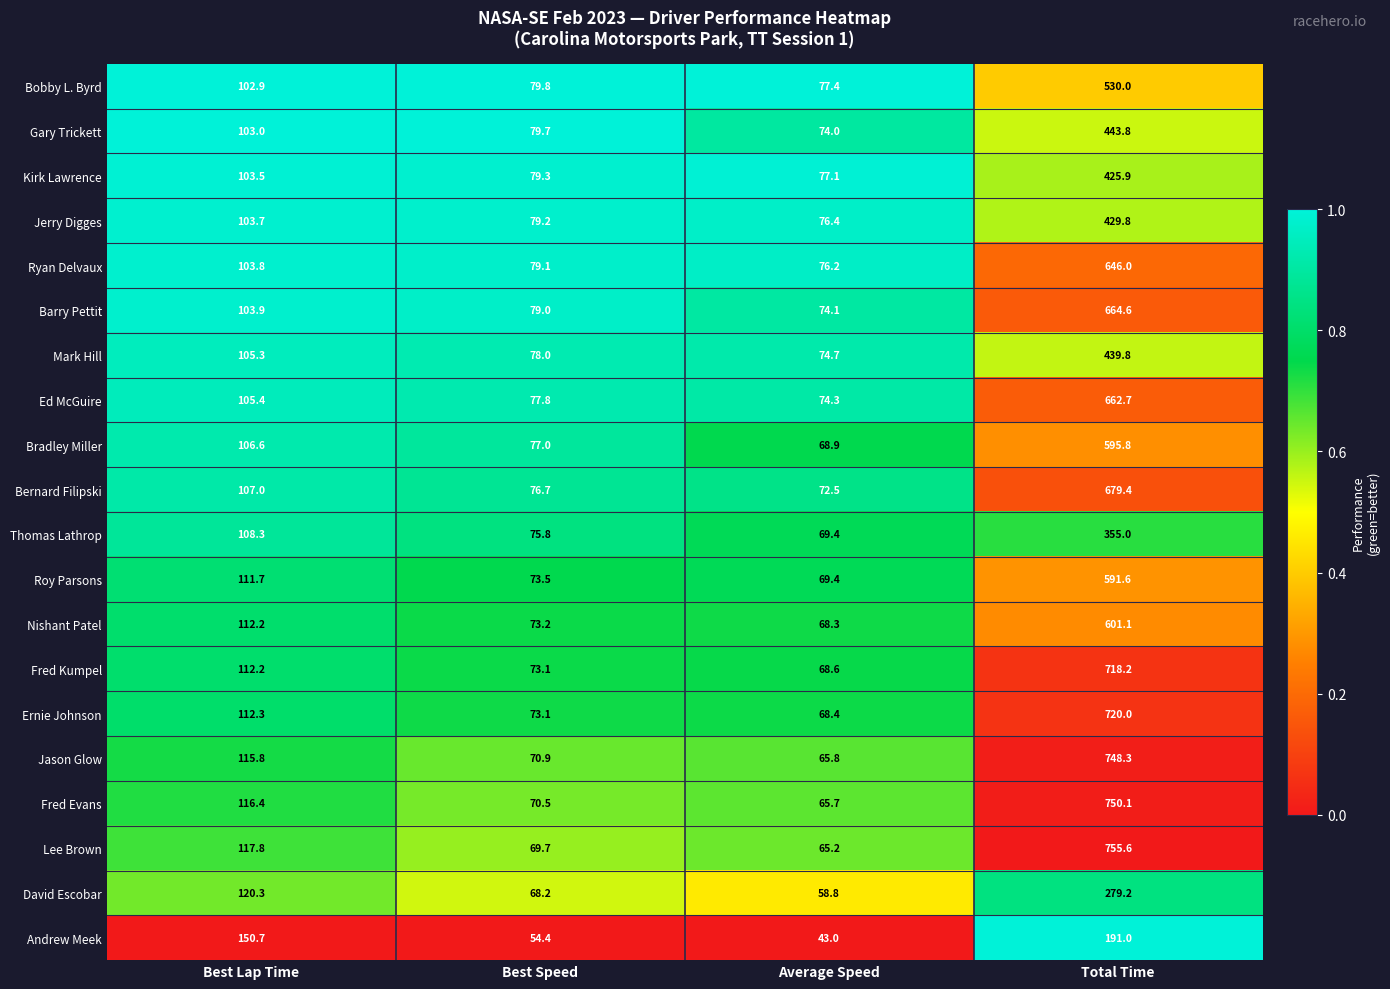

At which category is the sum across all series the highest?

Total Time